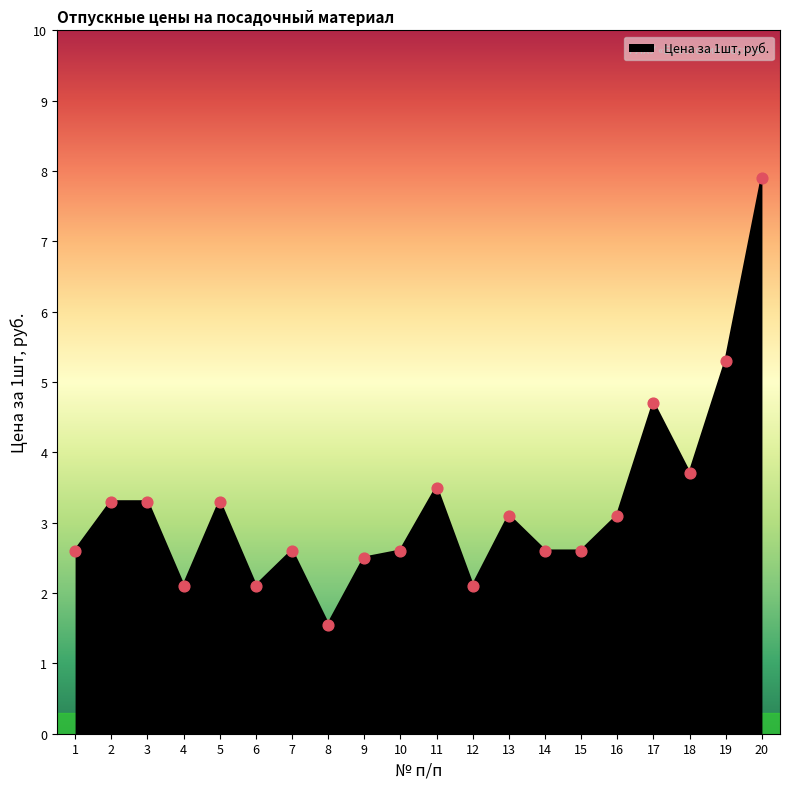

What is the ratio of the value at 19 to the value at 11?

1.5